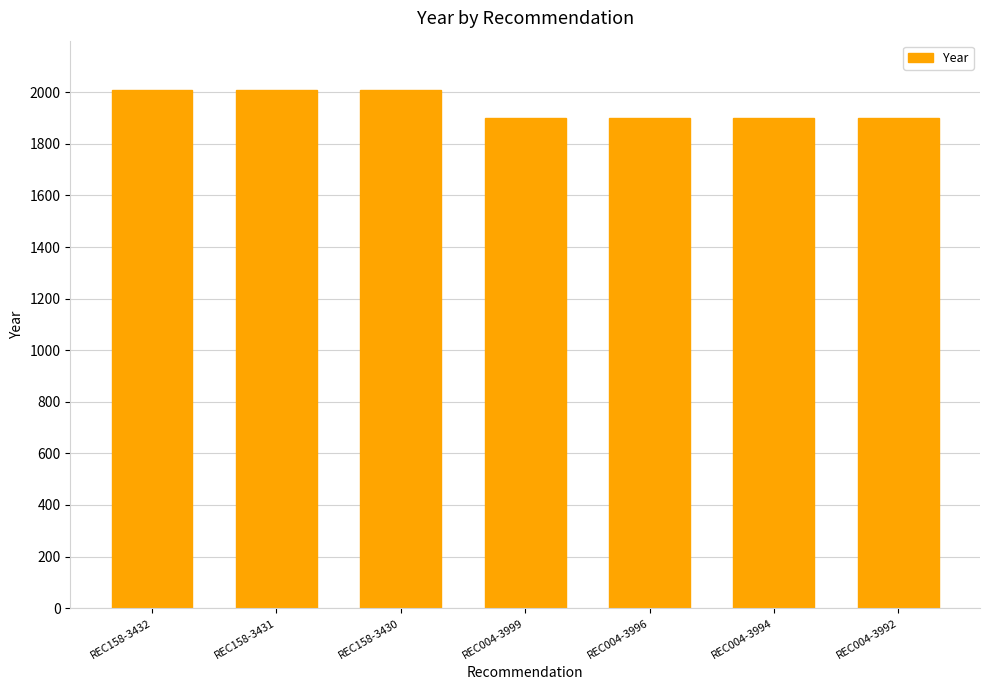

What position from the left is REC004-3999?

4